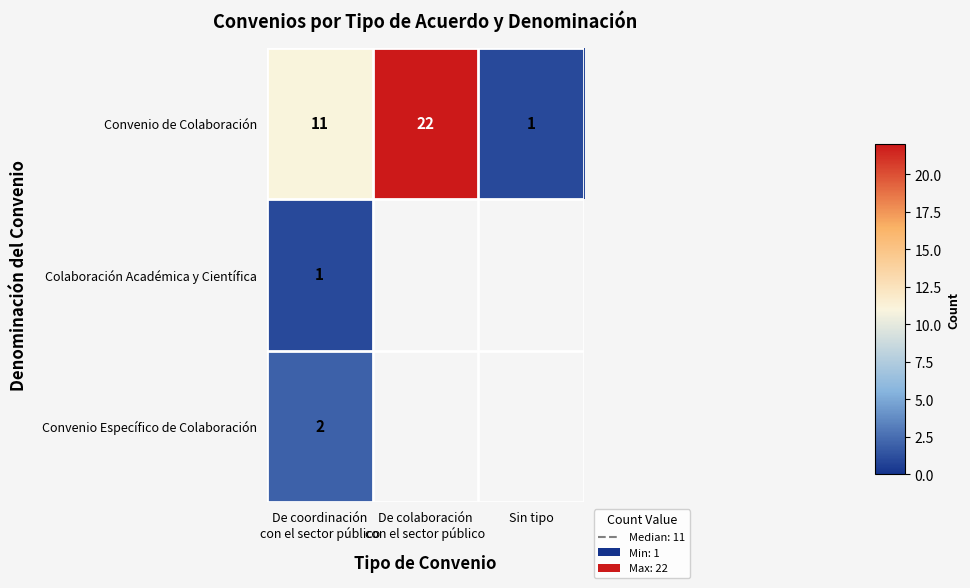

At De coordinación
con el sector público, list the series in order from largest to smallest.

Convenio de Colaboración, Convenio Específico de Colaboración, Colaboración Académica y Científica